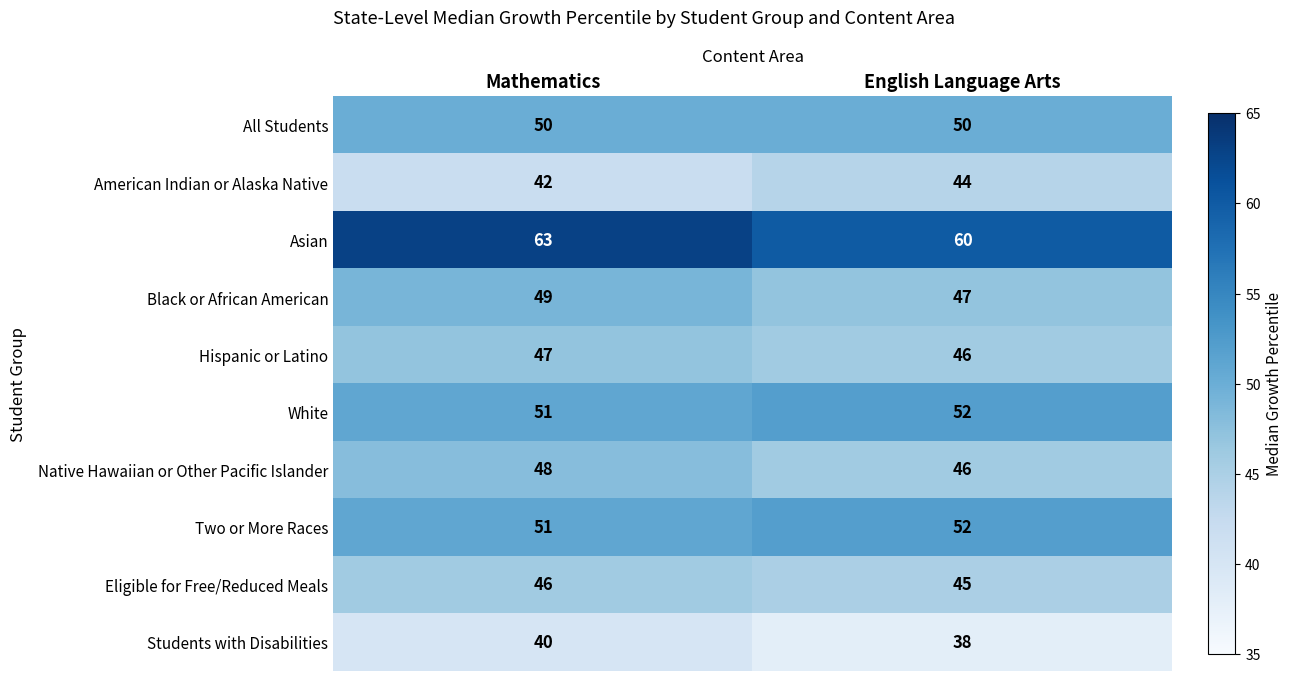

At which label is Eligible for Free/Reduced Meals closest to 45?

English Language Arts